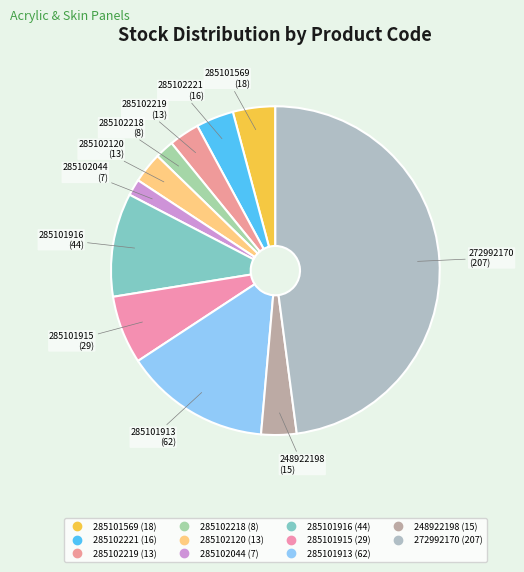

What percentage is the 285101916 slice, to the nearest percent?

10%